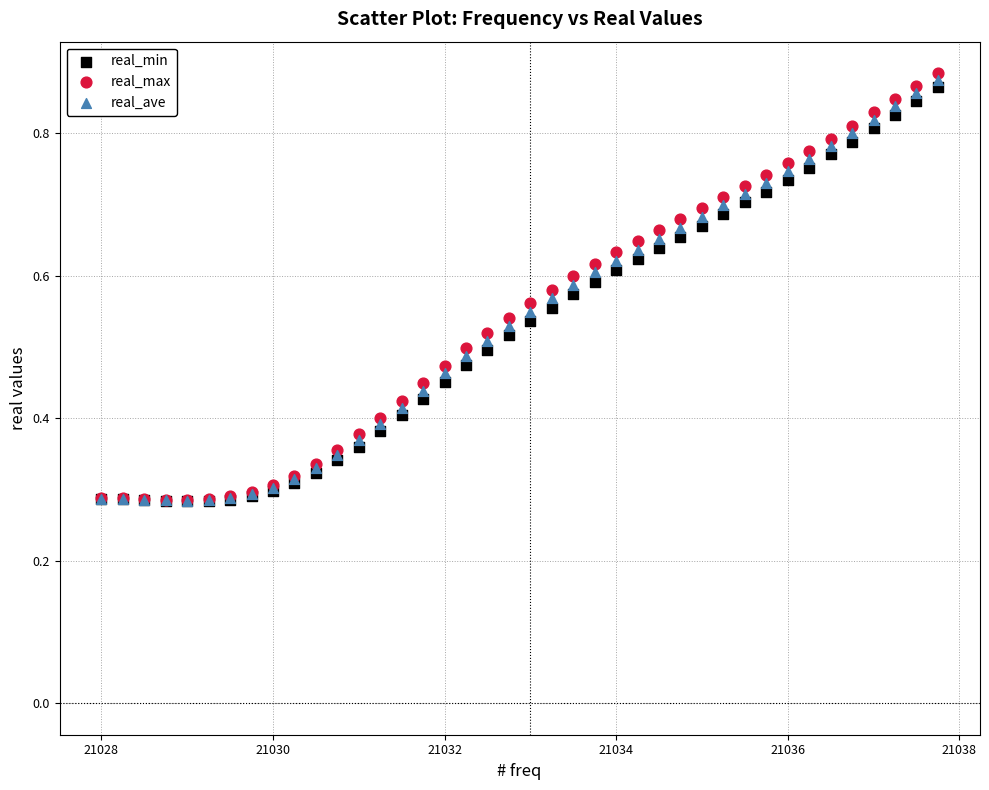

What are all the series names shown in the legend?

real_min, real_max, real_ave